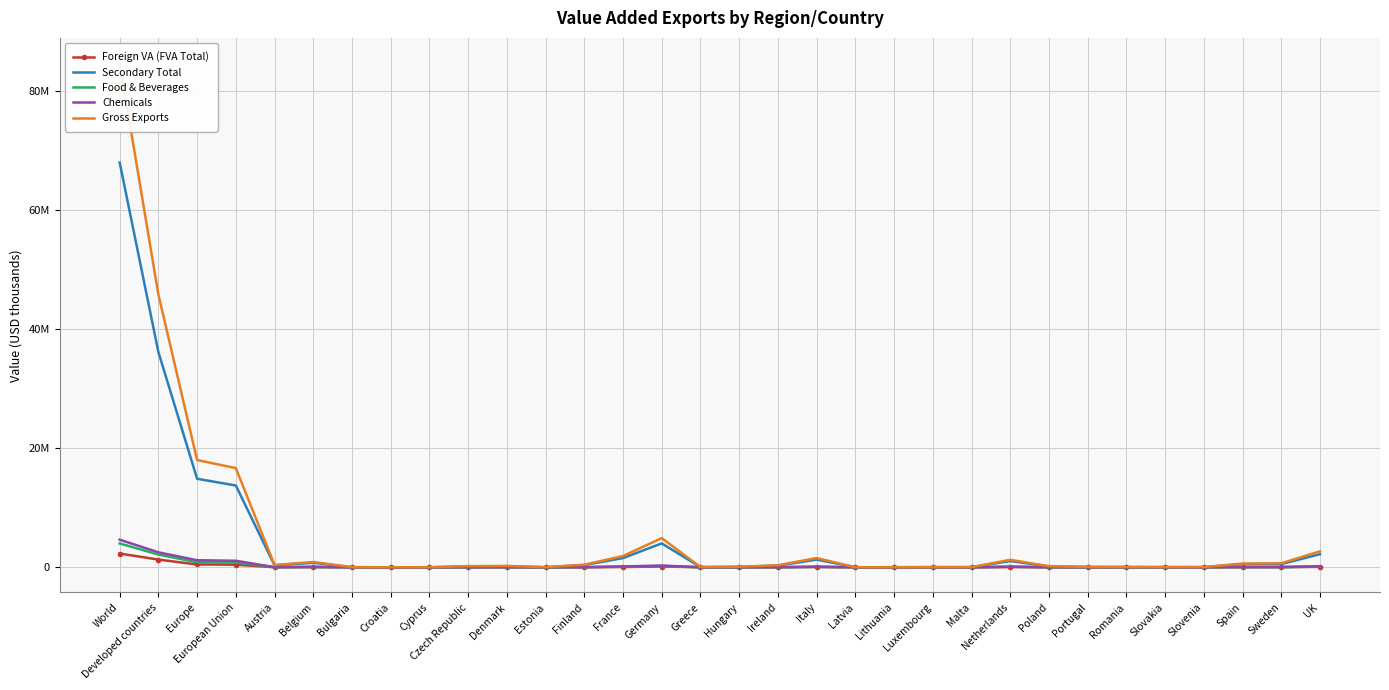

Which category has the highest value in the Chemicals series?

World